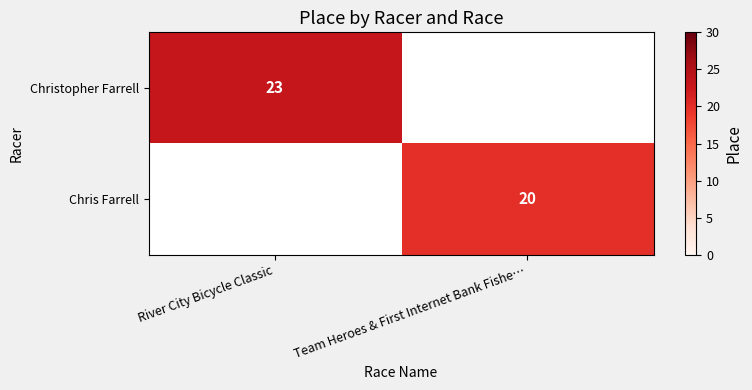

The value of Christopher Farrell at River City Bicycle Classic is 39. True or false?

False